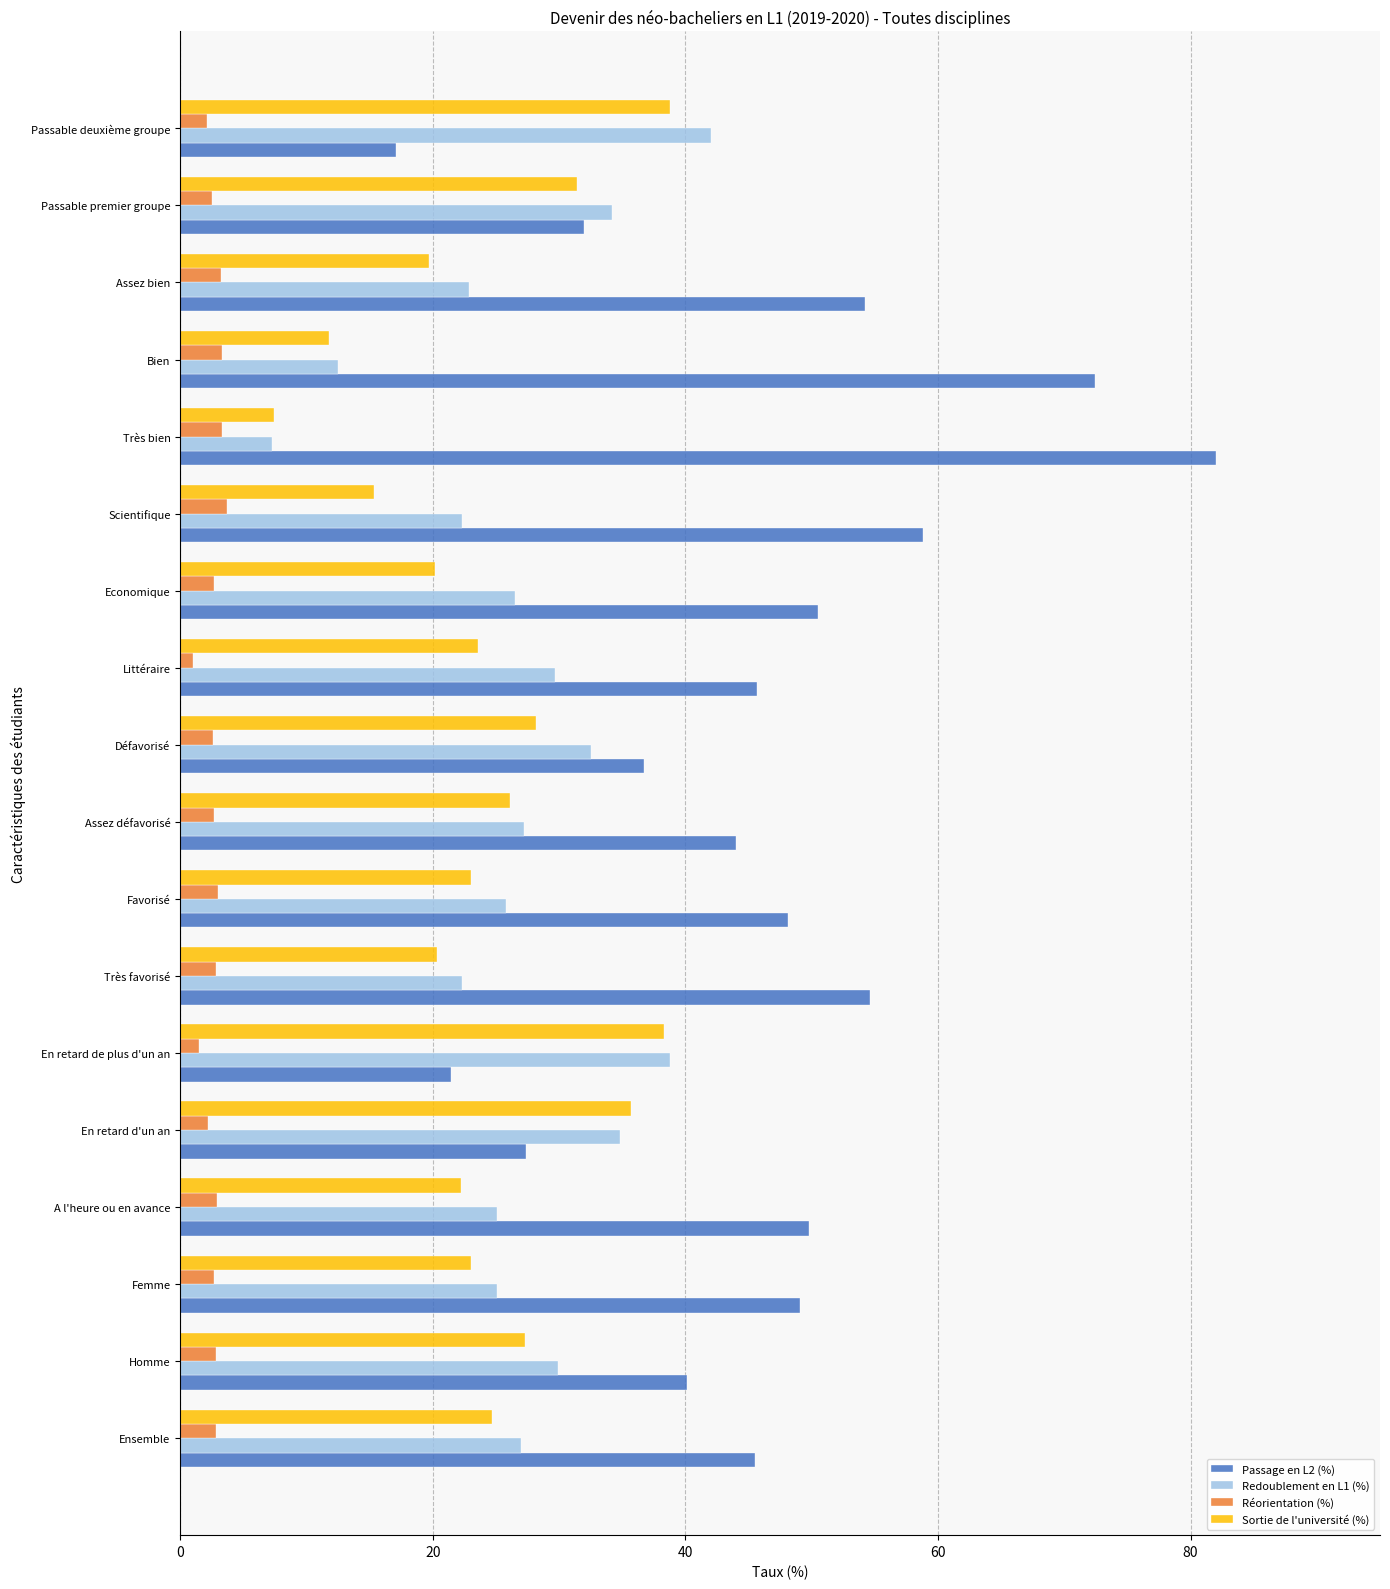

How many series are shown in this chart?

4